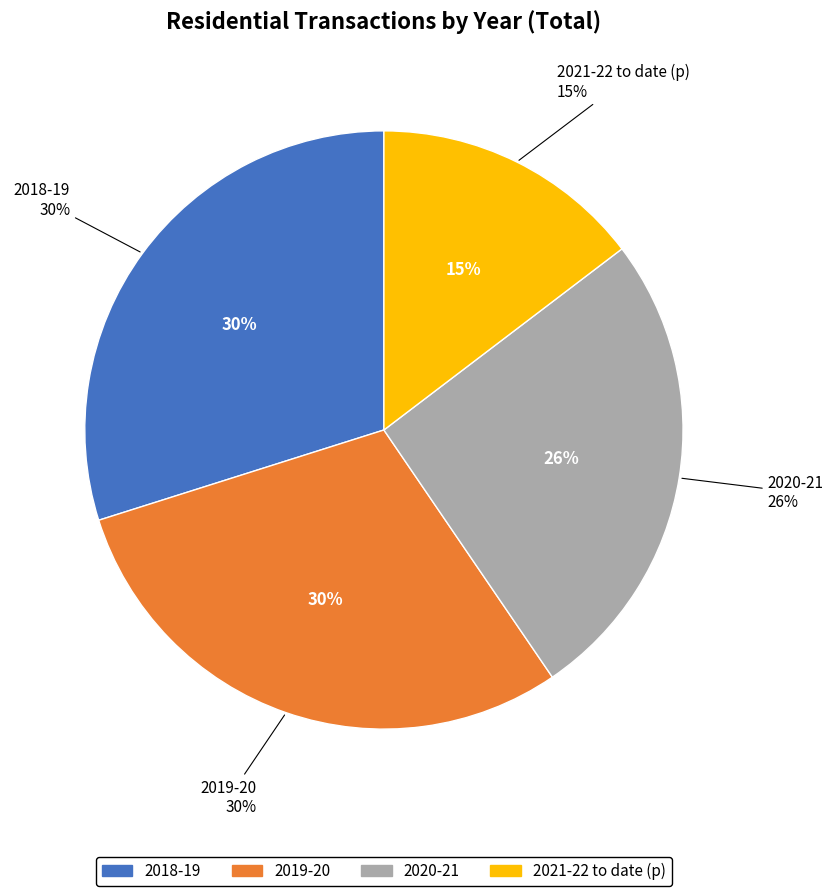

True or false: 2020-21 accounts for 31% of the total.

False